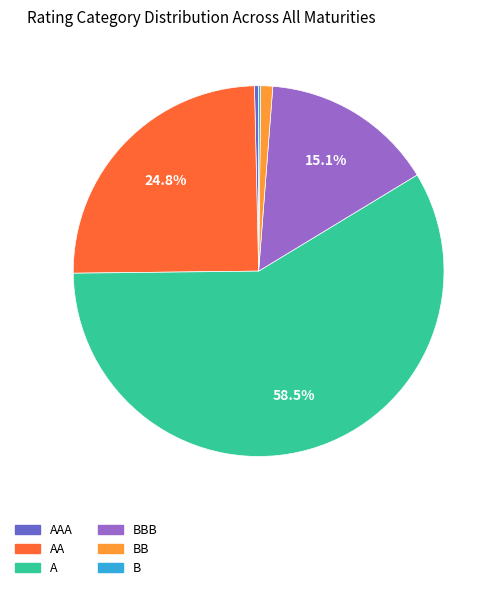

Which category has the biggest portion of the pie?

A